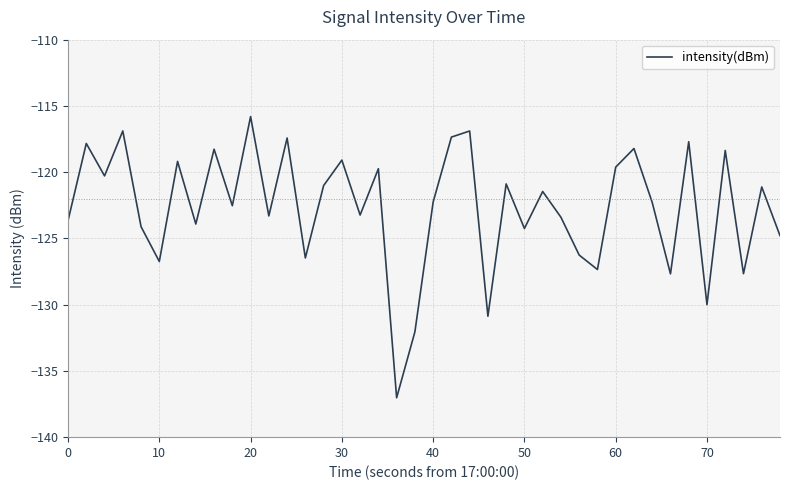

What is the minimum value shown in the chart?

-137.0